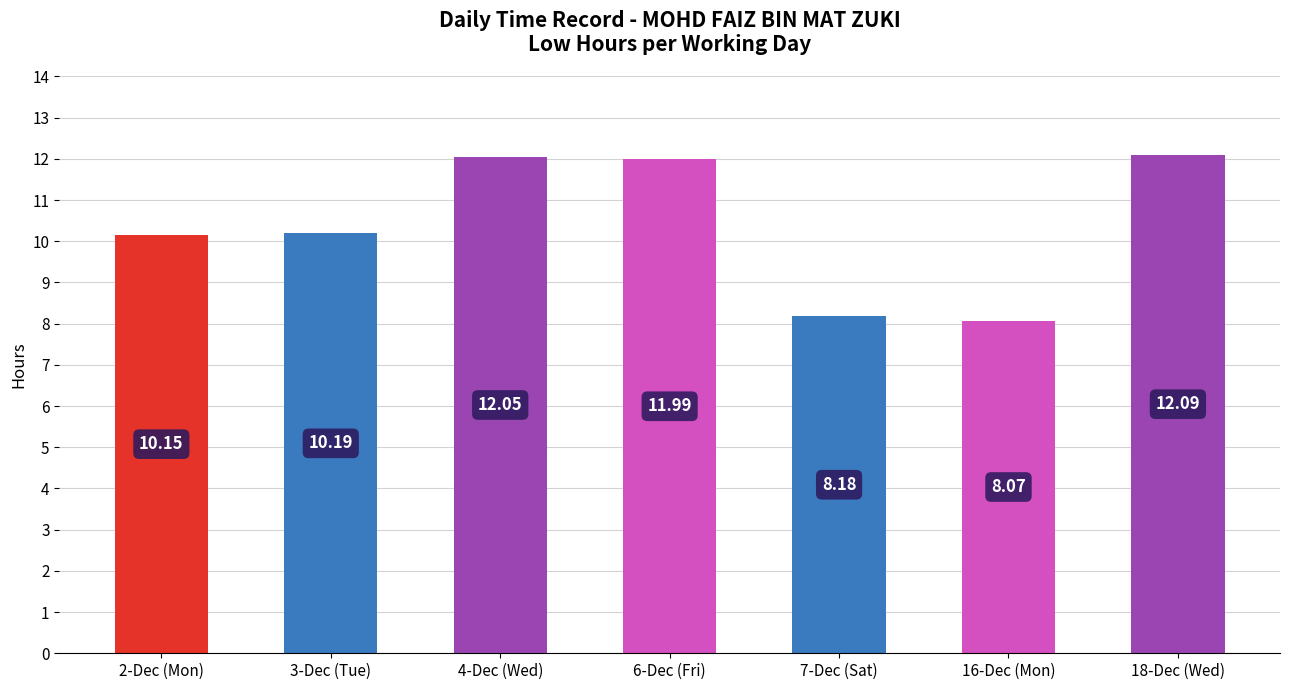

At which category does the chart reach its peak across all series?

18-Dec (Wed)